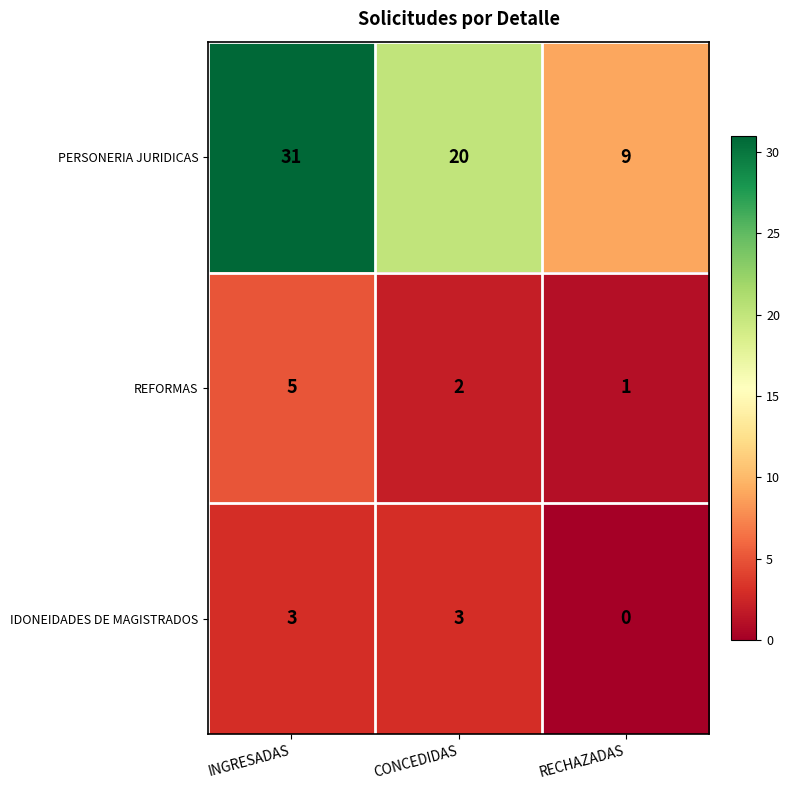

What is the difference between the highest and lowest values at RECHAZADAS?

9